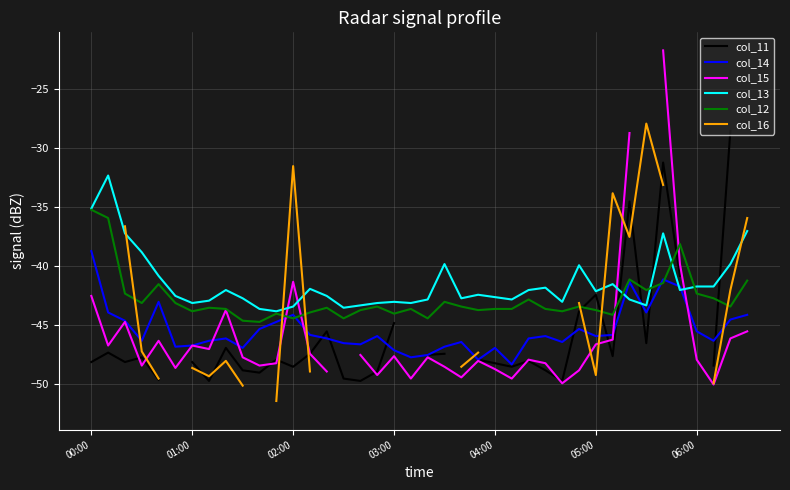

True or false: col_14 and col_11 intersect in this chart.

True